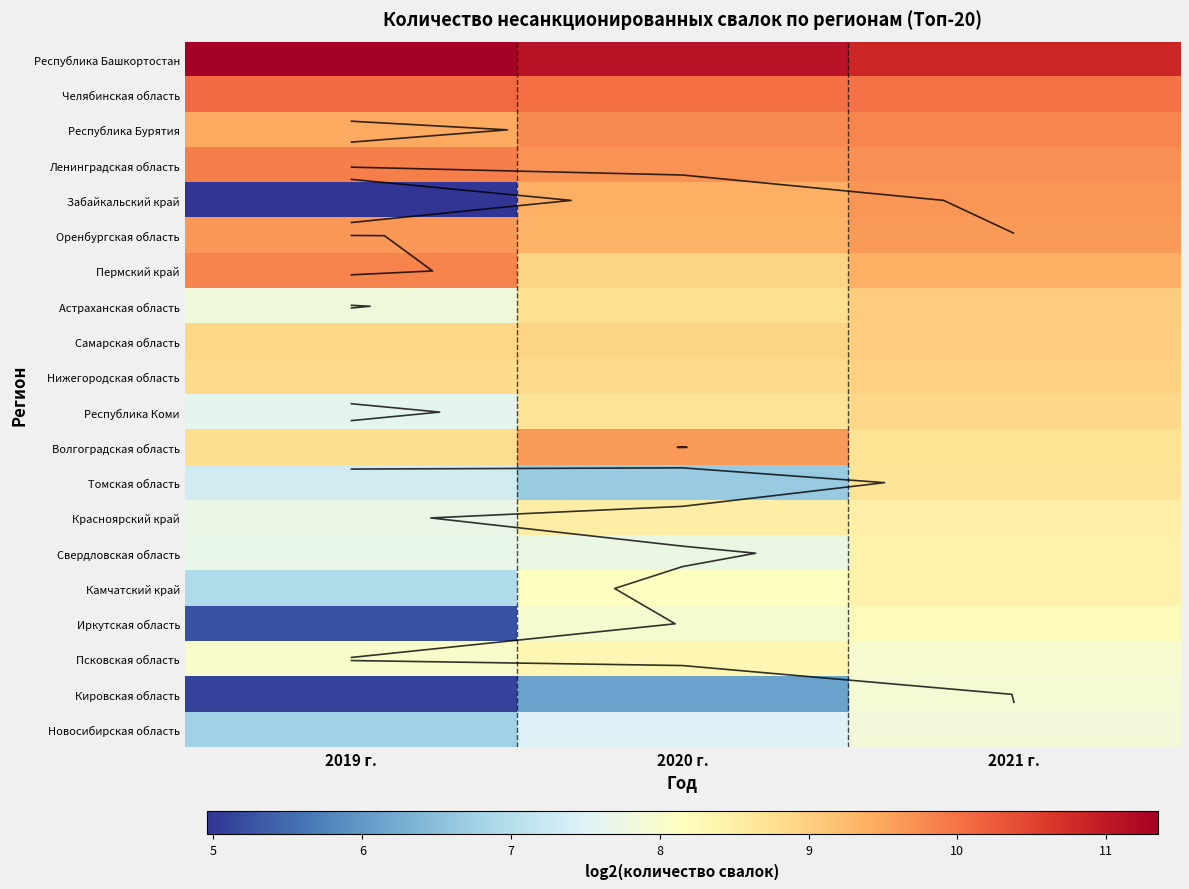

What is the lowest value of the Забайкальский край series?

5.0